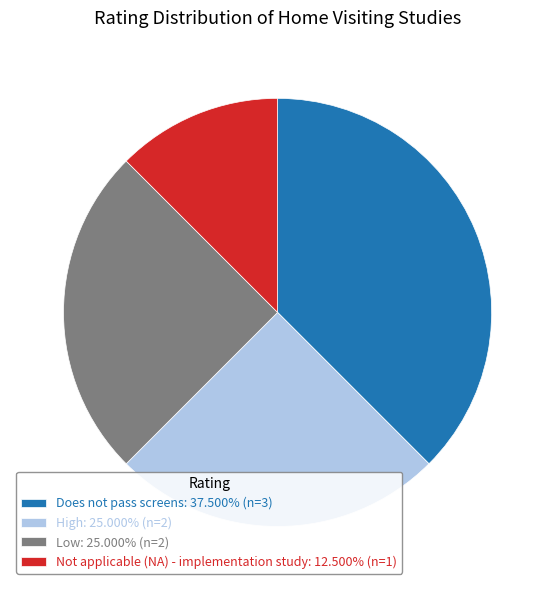

Combined, do Does not pass screens: 37.500% (n=3) and Low: 25.000% (n=2) account for over 50%?

Yes